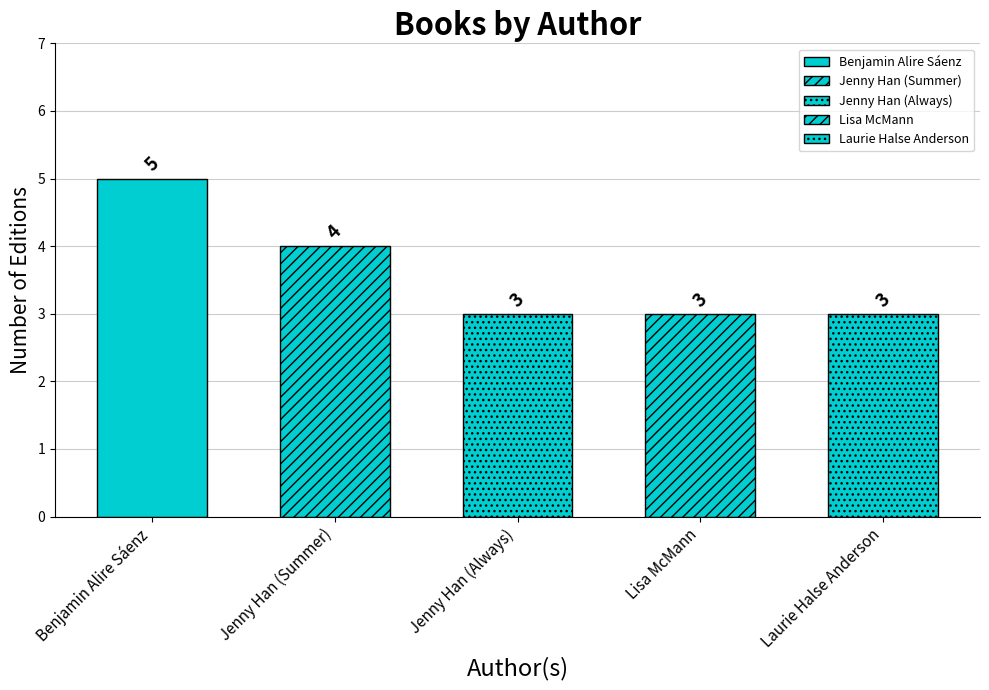

Which category has the lowest value across all series?

Jenny Han (Always)